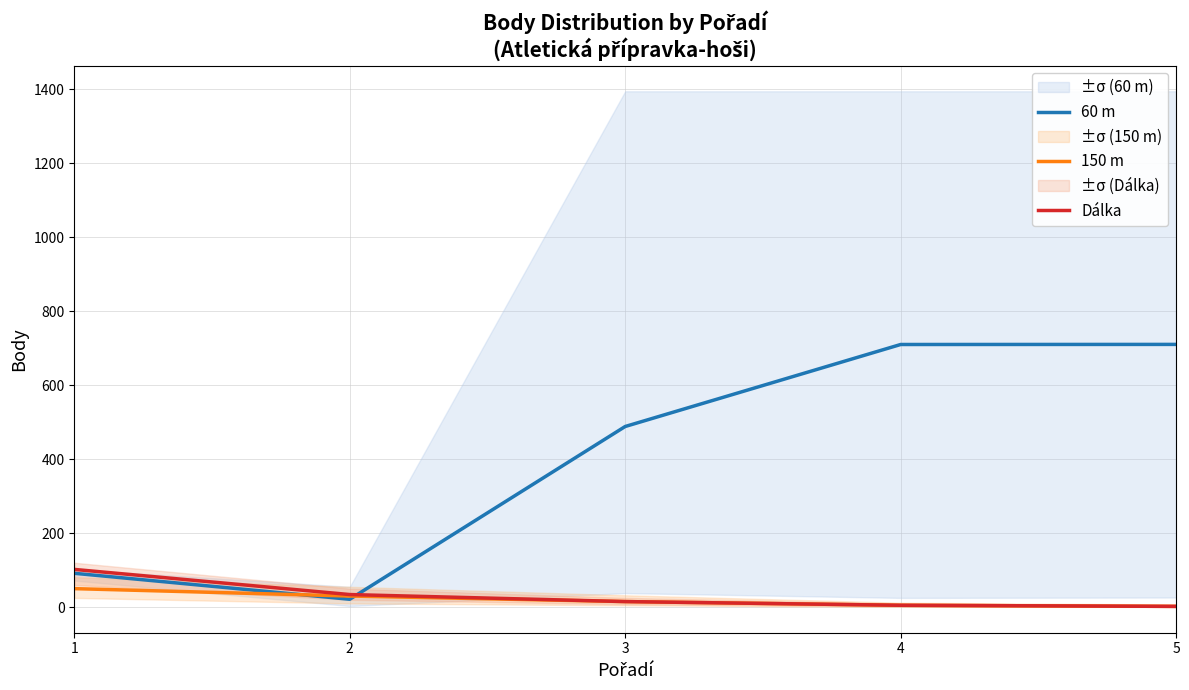

List the labels in order of Dálka value, largest first.

1, 2, 3, 4, 5